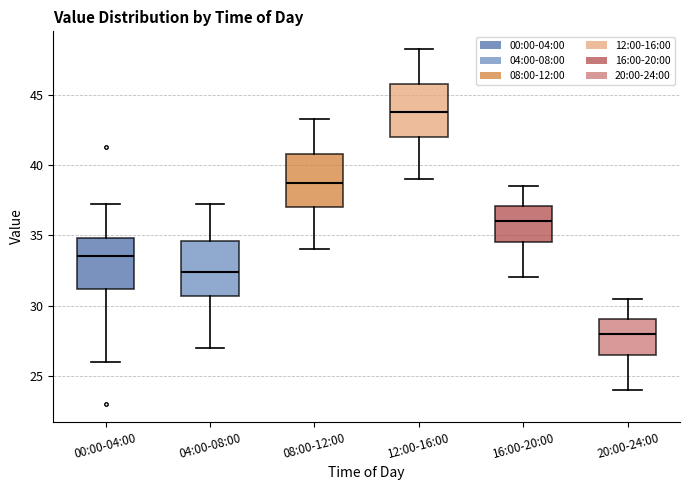

Where does the upper whisker of the box for 12:00-16:00 end on the y-axis? The values are not printed on the chart, so give them approximately, as read against the axis.

48.5